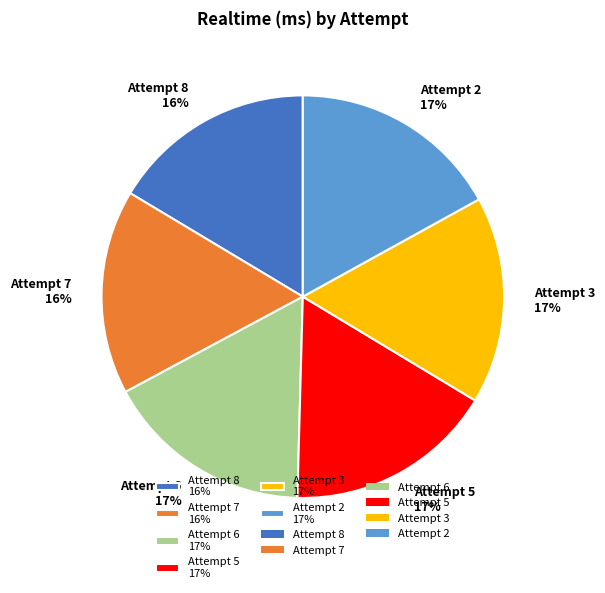

True or false: Attempt 7 accounts for 16% of the total.

True